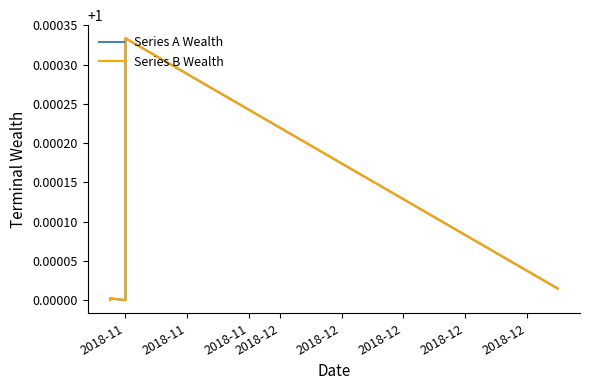

Which series changed the most between 2018-11 and 2018-11?

Series A Wealth